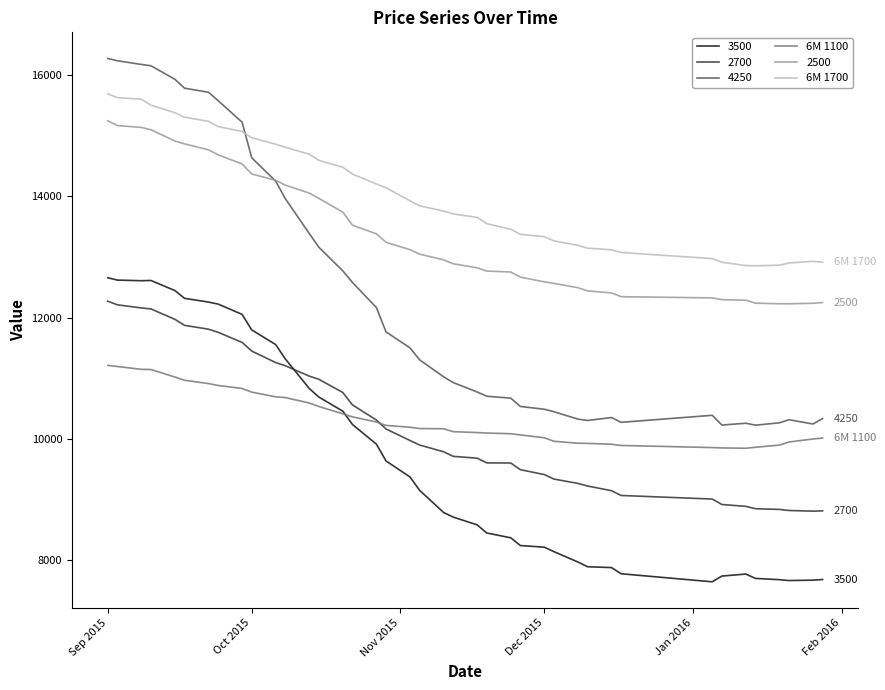

What is the greatest value displayed?

16279